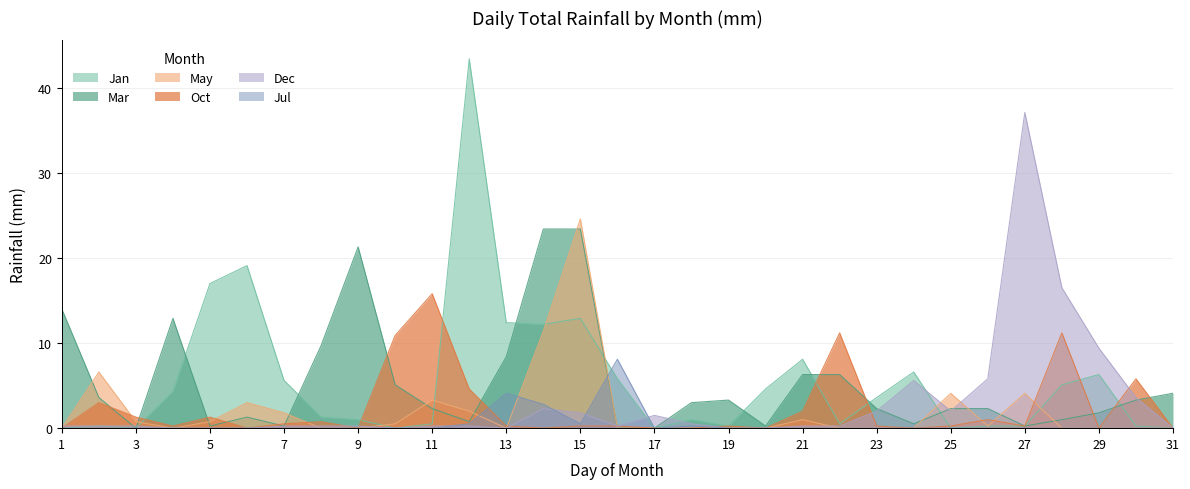

What is the difference between the second highest and minimum values in the Oct series?

11.2